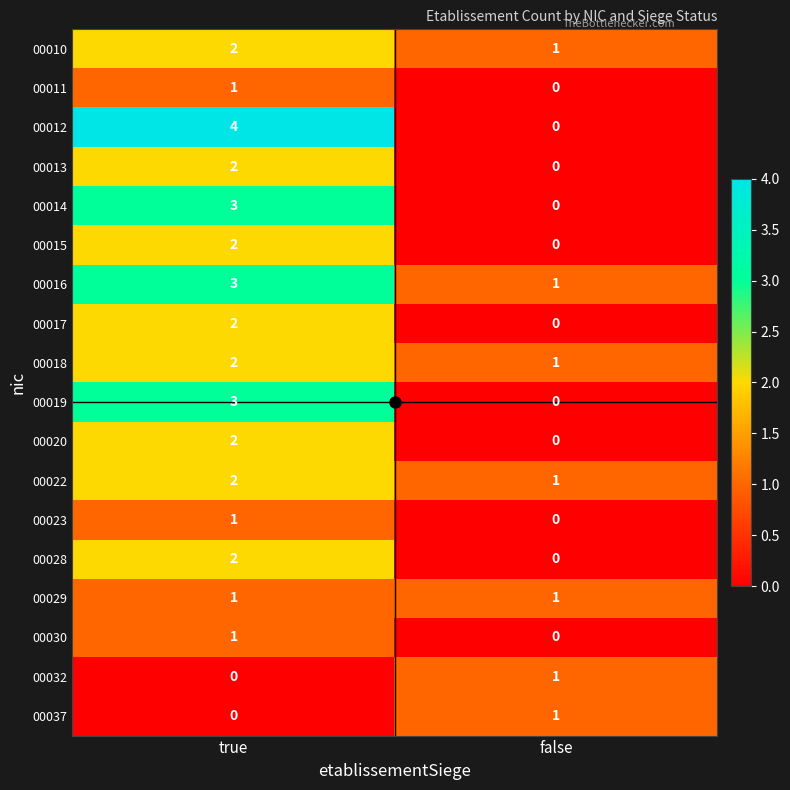

List the labels in order of 00020 value, largest first.

true, false